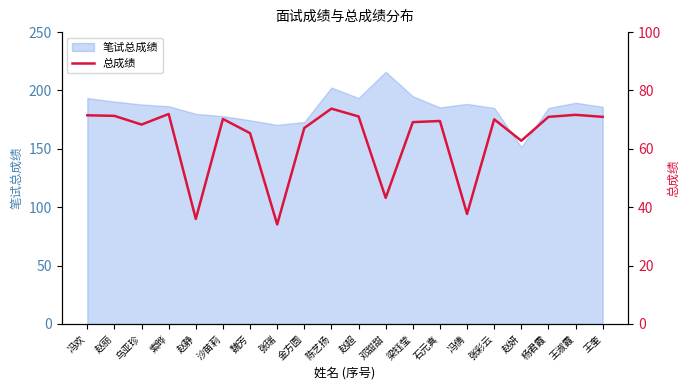

Rank the categories by value from lowest to highest.

张瑞, 赵静, 冯倩, 邓甜甜, 赵妍, 魏芳, 金方圆, 乌亚珍, 梁钰莹, 石元真, 张彩云, 沙苗莉, 杨君霞, 王奎, 赵超, 赵丽, 冯欢, 王淑霞, 索晔, 陈艺扬